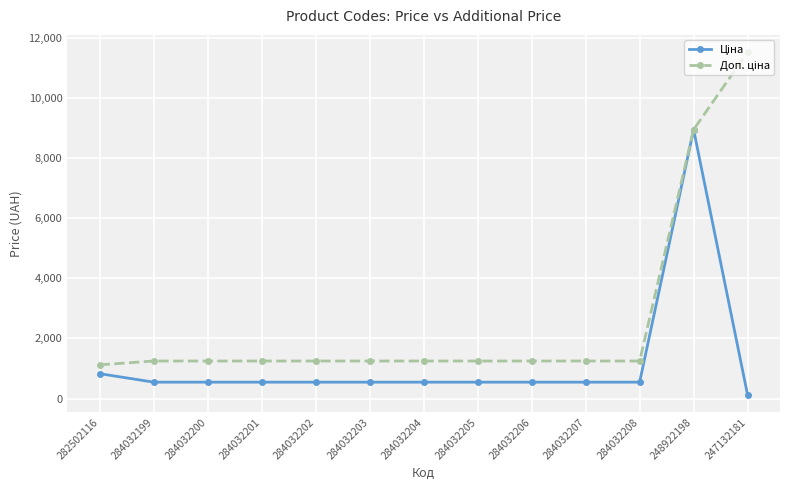

Which category has the highest value across all series?

247132181